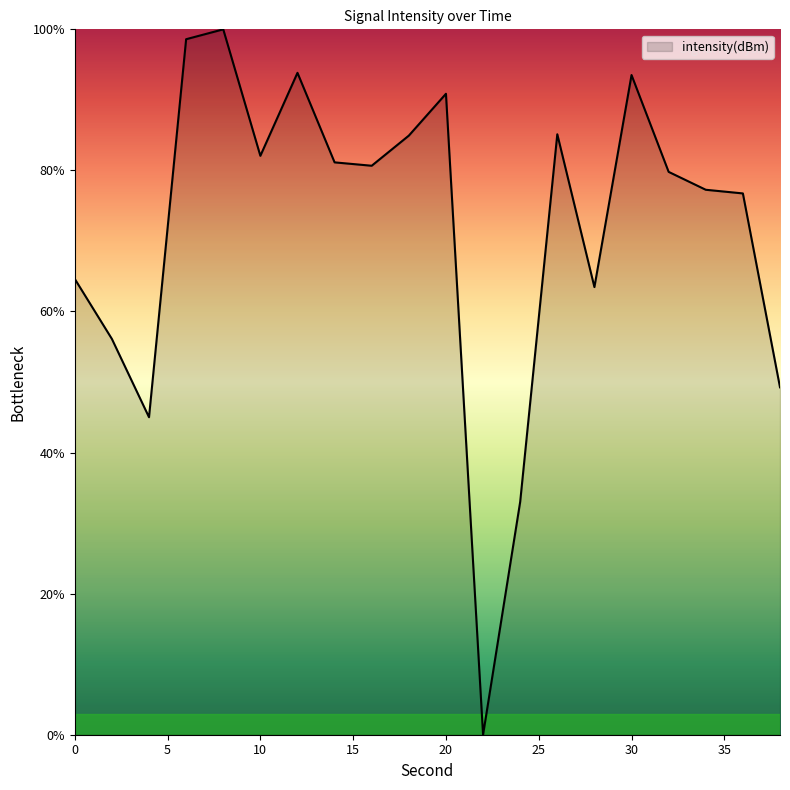

What is the greatest value displayed?

100.0